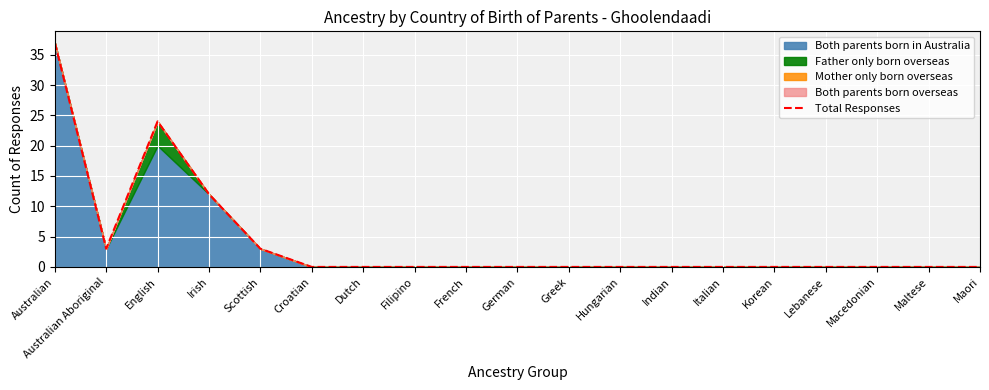

True or false: Total Responses has a value of -13 at Dutch.

False